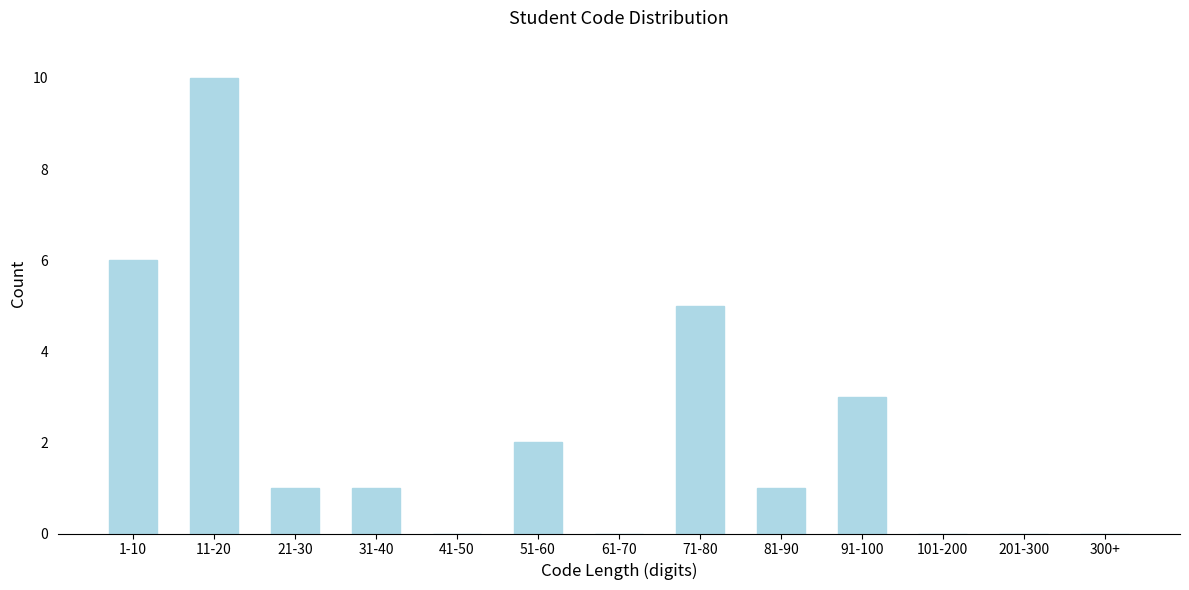

Reading right to left, transcribe all the data shown in this chart.

300+=0	201-300=0	101-200=0	91-100=3	81-90=1	71-80=5	61-70=0	51-60=2	41-50=0	31-40=1	21-30=1	11-20=10	1-10=6